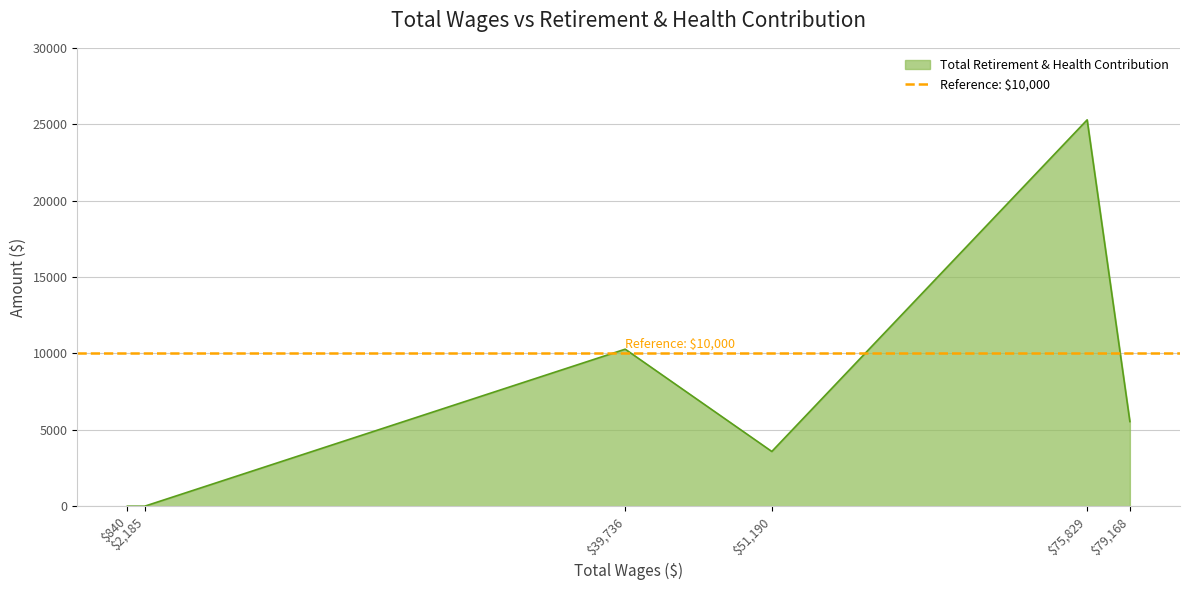

How many points are lower than both their immediate neighbors (excluding endpoints)?

1